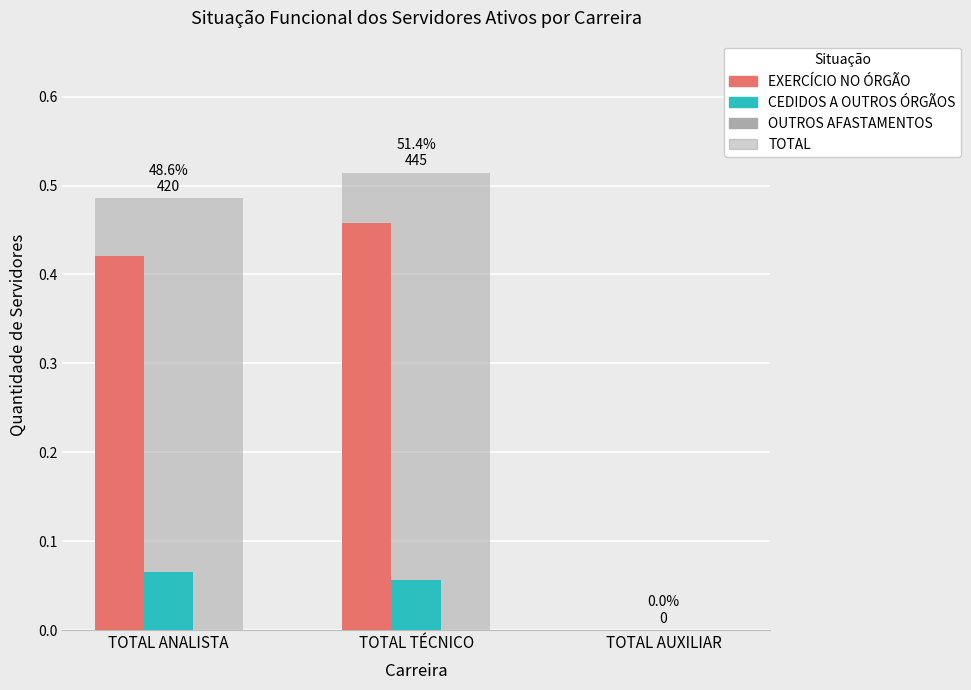

Reading left to right, list all the values displayed in this chart.

EXERCÍCIO NO ÓRGÃO: TOTAL ANALISTA=0.4	TOTAL TÉCNICO=0.5	TOTAL AUXILIAR=0.0
CEDIDOS A OUTROS ÓRGÃOS: TOTAL ANALISTA=0.1	TOTAL TÉCNICO=0.1	TOTAL AUXILIAR=0.0
OUTROS AFASTAMENTOS: TOTAL ANALISTA=0.0	TOTAL TÉCNICO=0.0	TOTAL AUXILIAR=0.0